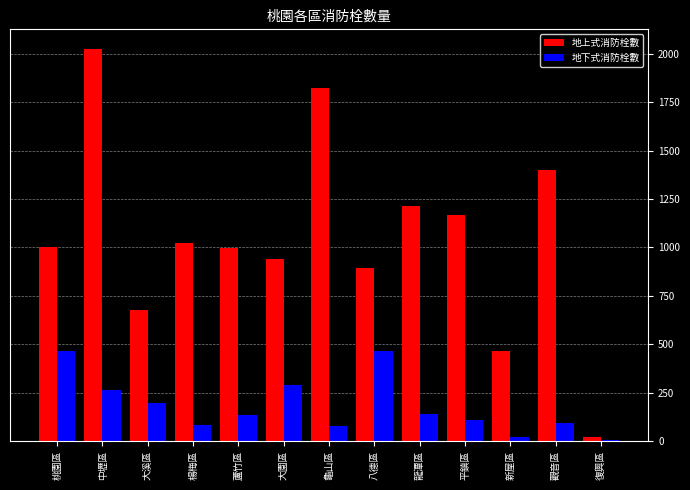

What is the sum of the 地下式消防栓數 values at 中壢區 and 八德區?

730